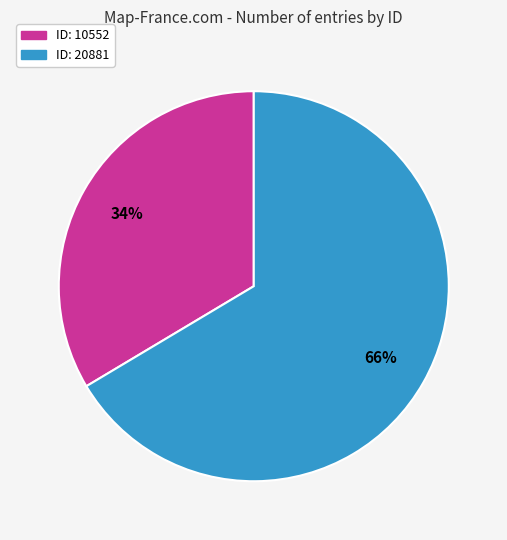

To the nearest percent, what is the average slice percentage?

50%